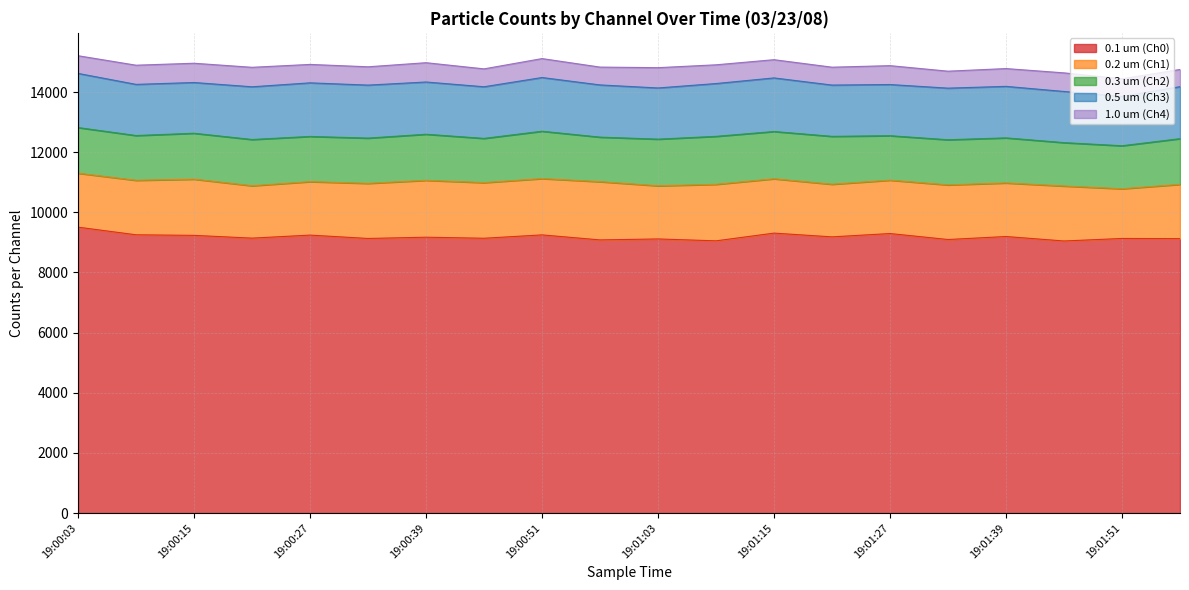

True or false: 0.2 um (Ch1) and 1.0 um (Ch4) cross at least once.

False